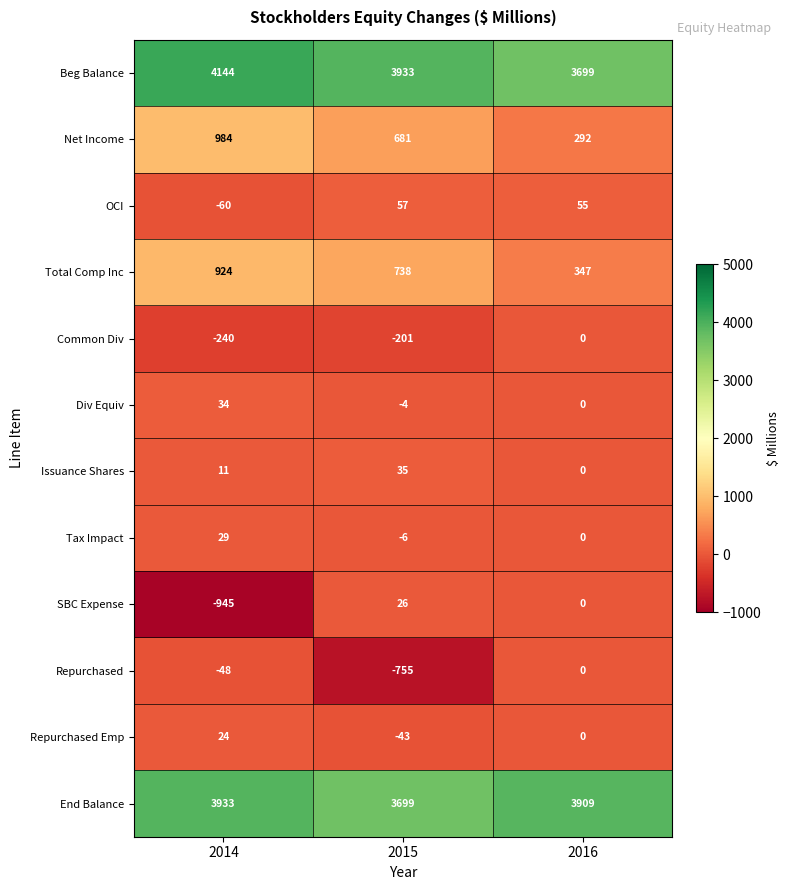

Rank the series at 2015 from lowest to highest value.

Repurchased, Common Div, Repurchased Emp, Tax Impact, Div Equiv, SBC Expense, Issuance Shares, OCI, Net Income, Total Comp Inc, End Balance, Beg Balance